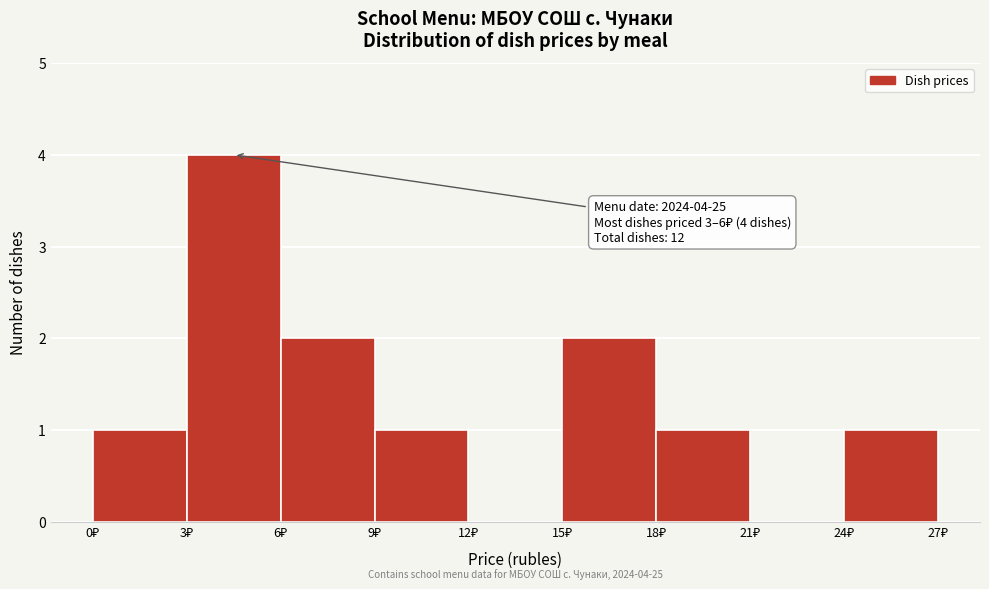

Which range on the x-axis has the tallest bar?

3 to 6